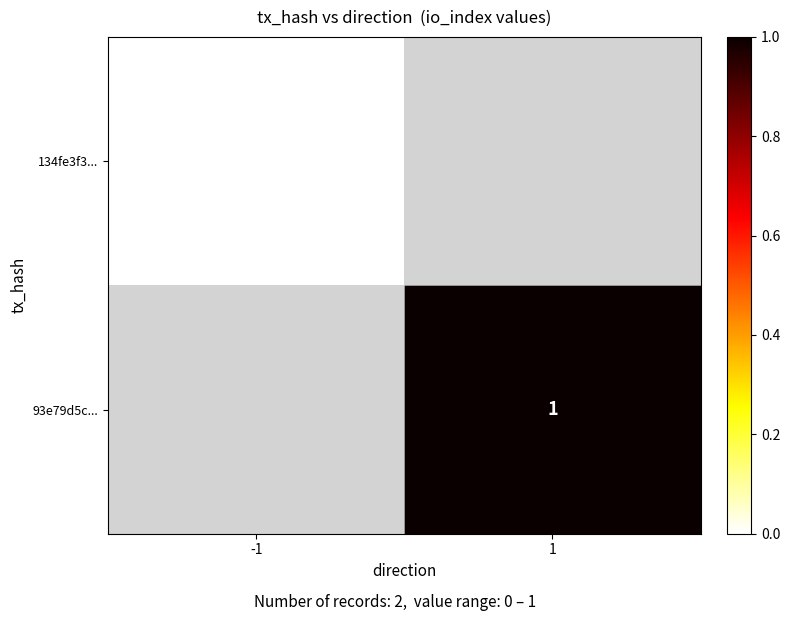

The value of 93e79d5c... at 1 is 1. True or false?

True